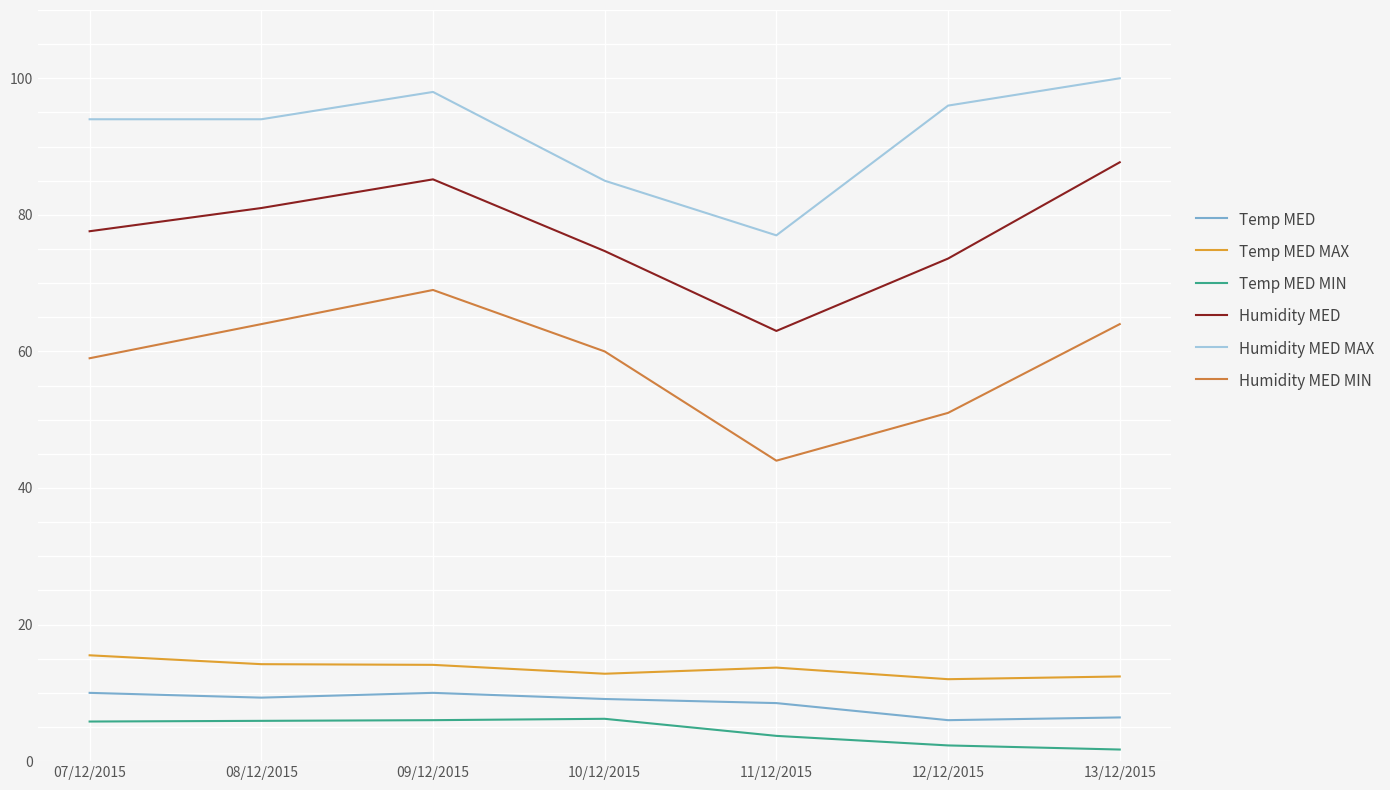

Reading left to right, extract all data points from this chart.

Temp MED: 07/12/2015=10.0	08/12/2015=9.3	09/12/2015=10.0	10/12/2015=9.1	11/12/2015=8.5	12/12/2015=6.0	13/12/2015=6.4
Temp MED MAX: 07/12/2015=15.5	08/12/2015=14.2	09/12/2015=14.1	10/12/2015=12.8	11/12/2015=13.7	12/12/2015=12.0	13/12/2015=12.4
Temp MED MIN: 07/12/2015=5.8	08/12/2015=5.9	09/12/2015=6.0	10/12/2015=6.2	11/12/2015=3.7	12/12/2015=2.3	13/12/2015=1.7
Humidity MED: 07/12/2015=77.6	08/12/2015=81.0	09/12/2015=85.2	10/12/2015=74.7	11/12/2015=63.0	12/12/2015=73.6	13/12/2015=87.7
Humidity MED MAX: 07/12/2015=94.0	08/12/2015=94.0	09/12/2015=98.0	10/12/2015=85.0	11/12/2015=77.0	12/12/2015=96.0	13/12/2015=100.0
Humidity MED MIN: 07/12/2015=59.0	08/12/2015=64.0	09/12/2015=69.0	10/12/2015=60.0	11/12/2015=44.0	12/12/2015=51.0	13/12/2015=64.0